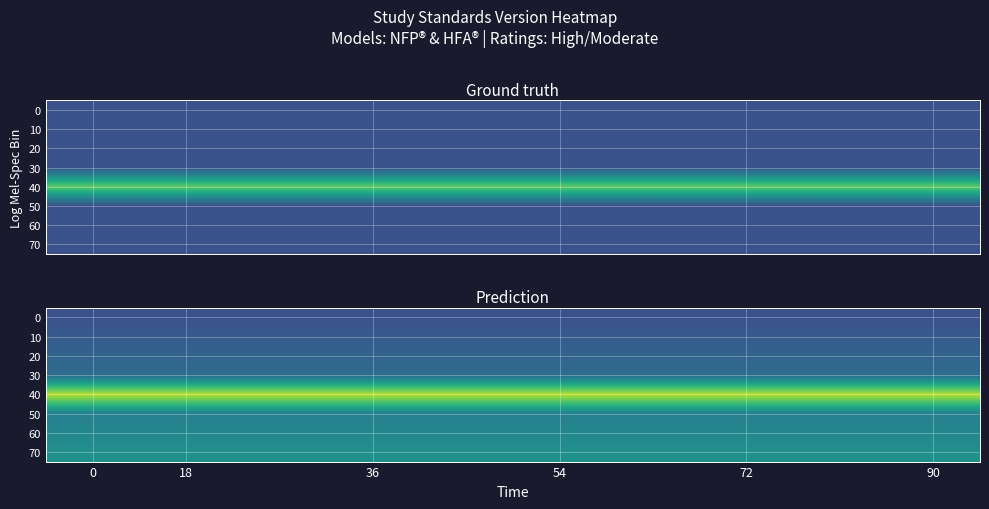

What is the spread (max minus min) of values at 6?

1.3